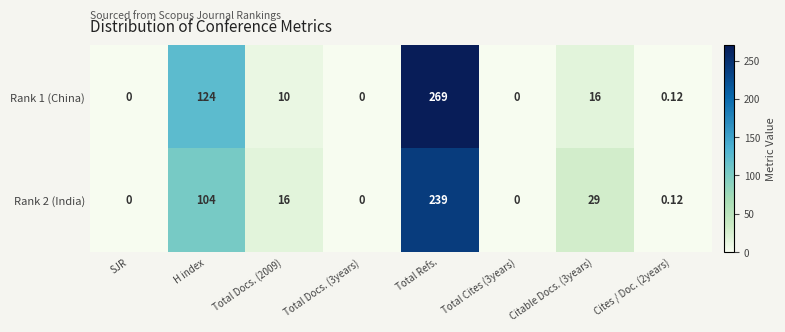

Is the value of Rank 1 (China) at H index greater than the value of Rank 2 (India) at Total Cites (3years)?

Yes